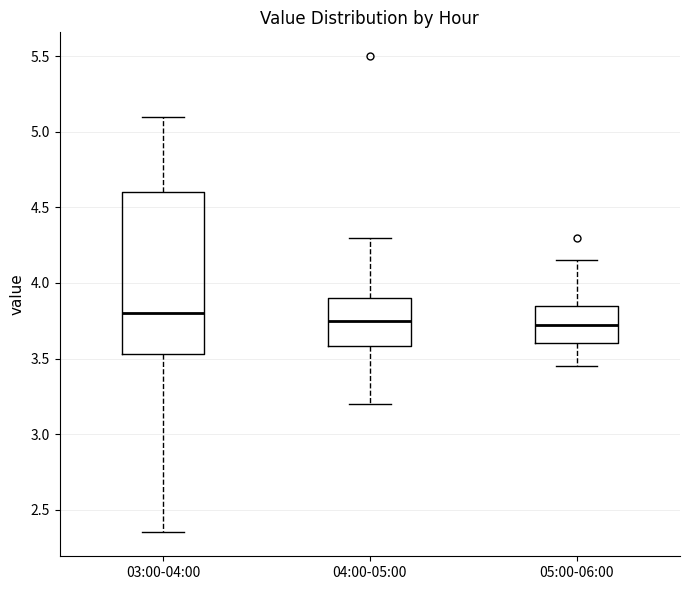

Where does the upper whisker of the box for 03:00-04:00 end on the y-axis? The values are not printed on the chart, so give them approximately, as read against the axis.

5.10